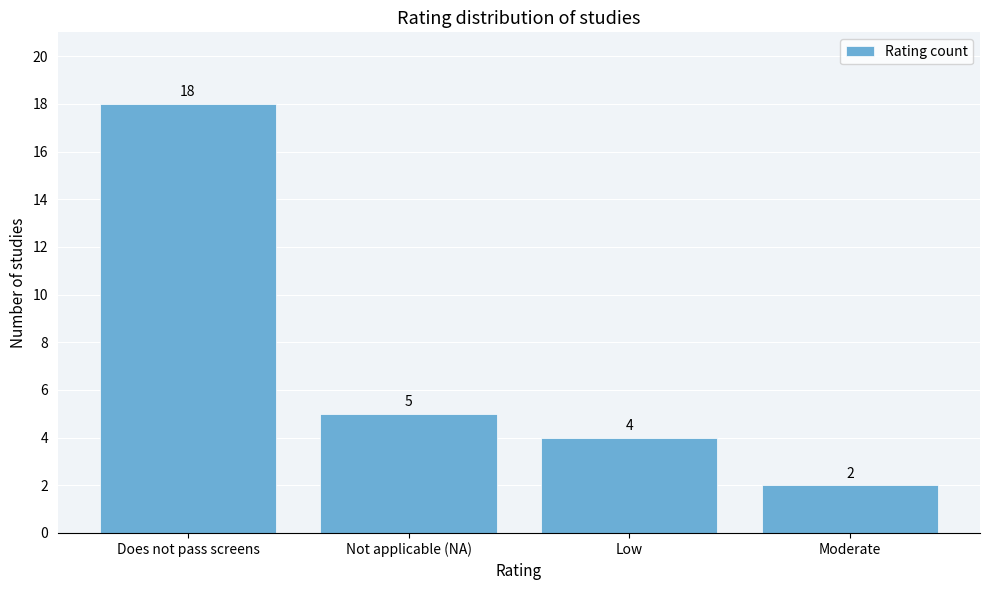

Reading left to right, what are all the values shown in this chart?

18	5	4	2